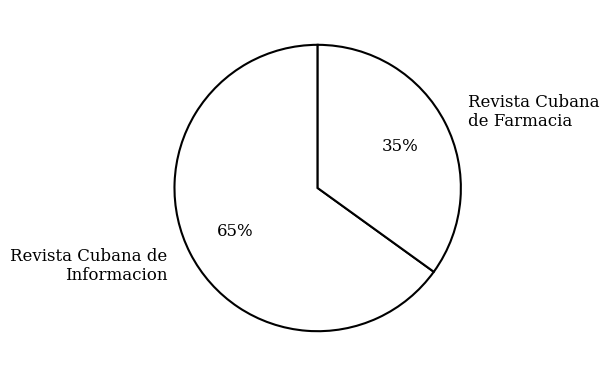

How many slices are in this pie chart?

2